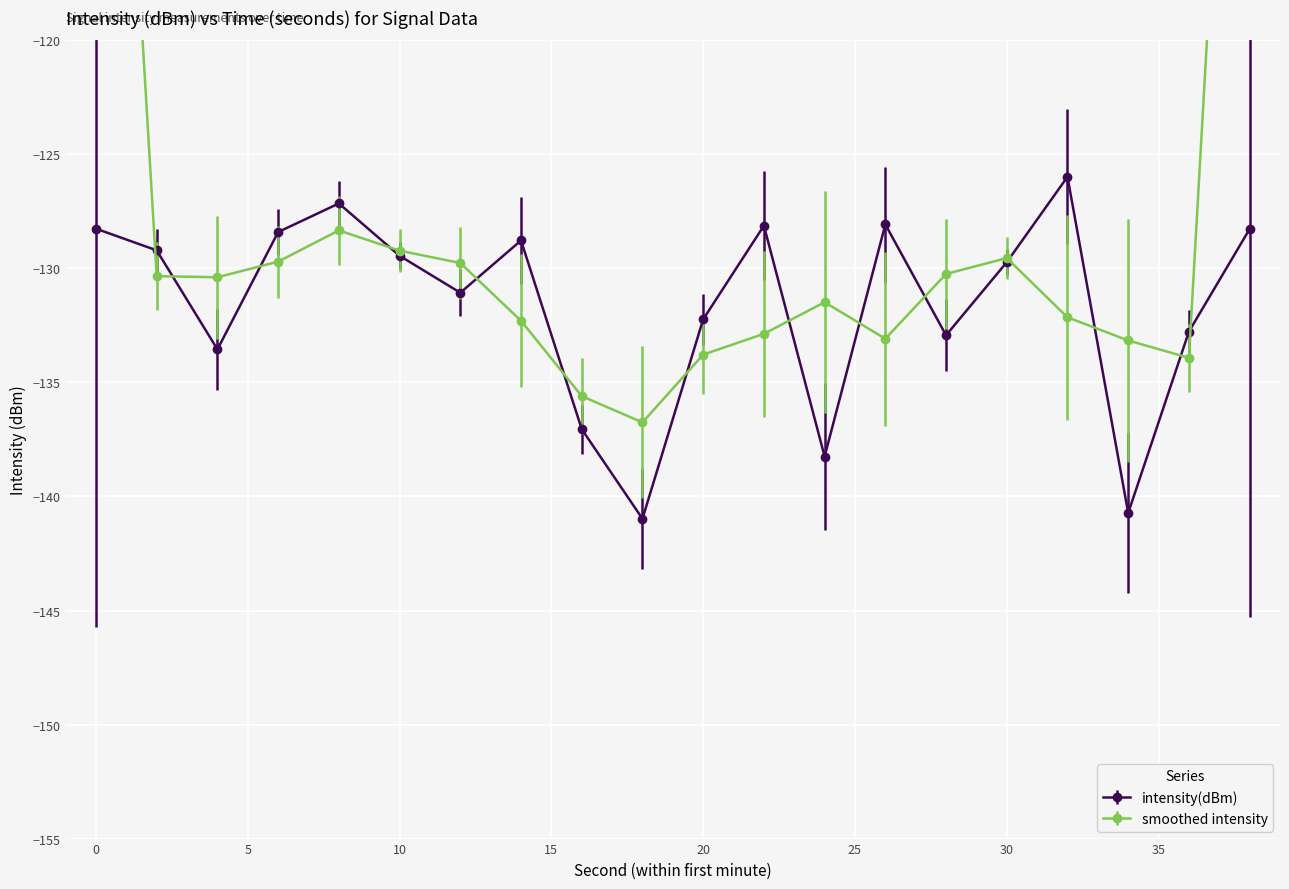

Reading right to left, list all the values displayed in this chart.

-128.3	-132.8	-140.7	-126.0	-129.7	-132.9	-128.1	-138.2	-128.1	-132.2	-141.0	-137.0	-128.8	-131.1	-129.4	-127.2	-128.4	-133.5	-129.2	-128.3